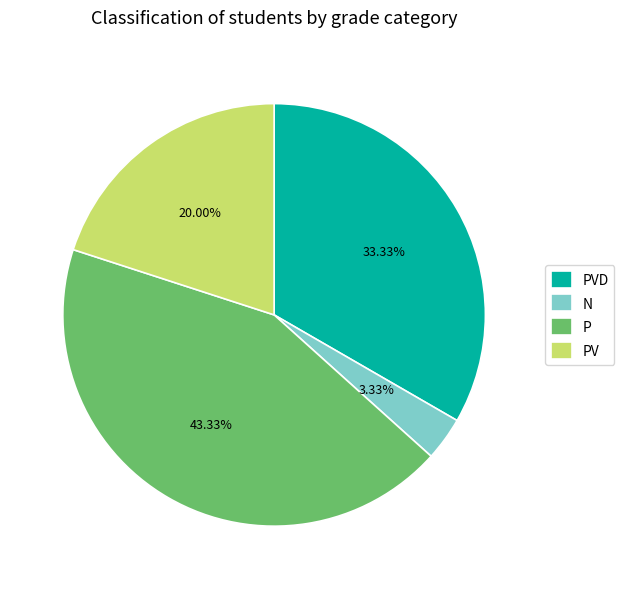

Do PV and PVD together represent more than half of the pie?

Yes